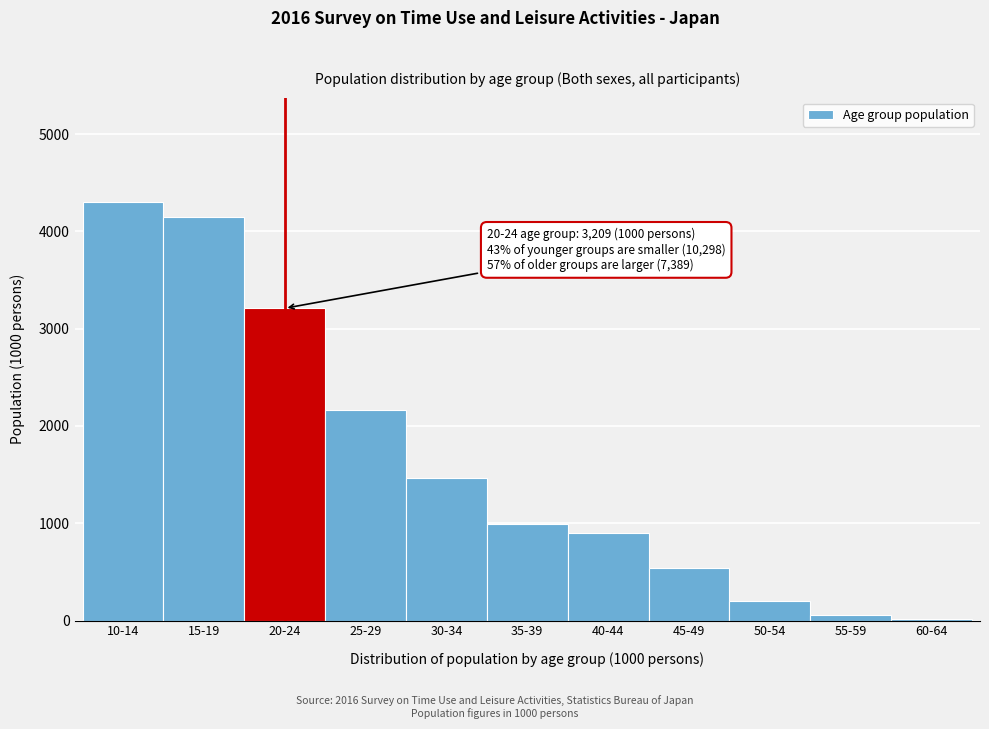

Reading left to right, extract all data points from this chart.

10-14=4299	15-19=4150	20-24=3209	25-29=2162	30-34=1463	35-39=995	40-44=895	45-49=538	50-54=198	55-59=60	60-64=16